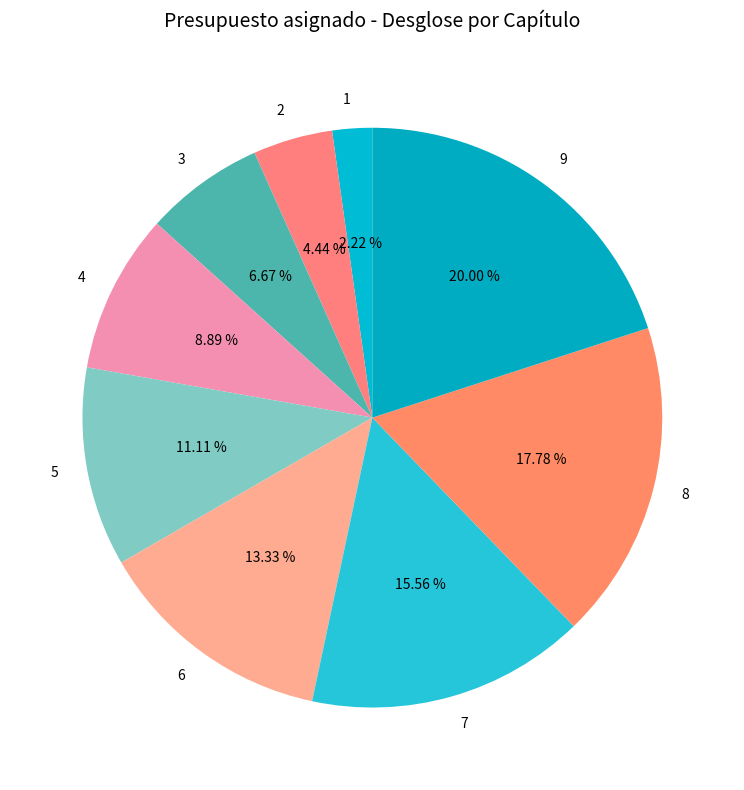

Is it true that 3 is 7% of the pie?

True